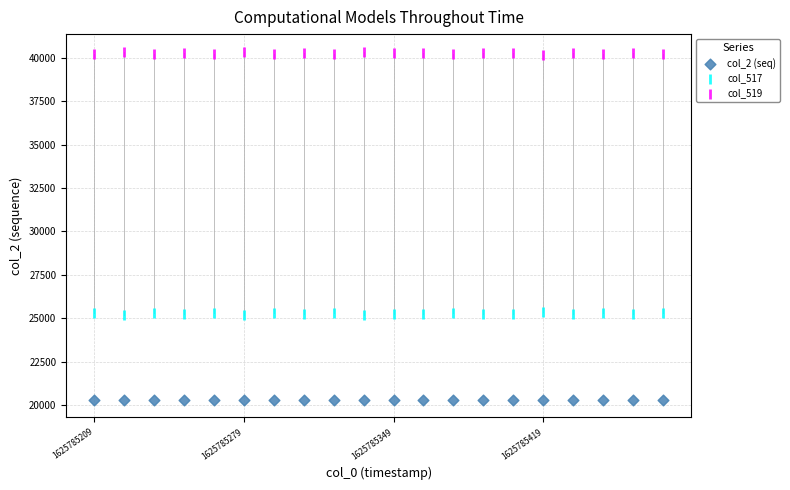

Across all data points, what is the range of Y values (max minus min)?

20081